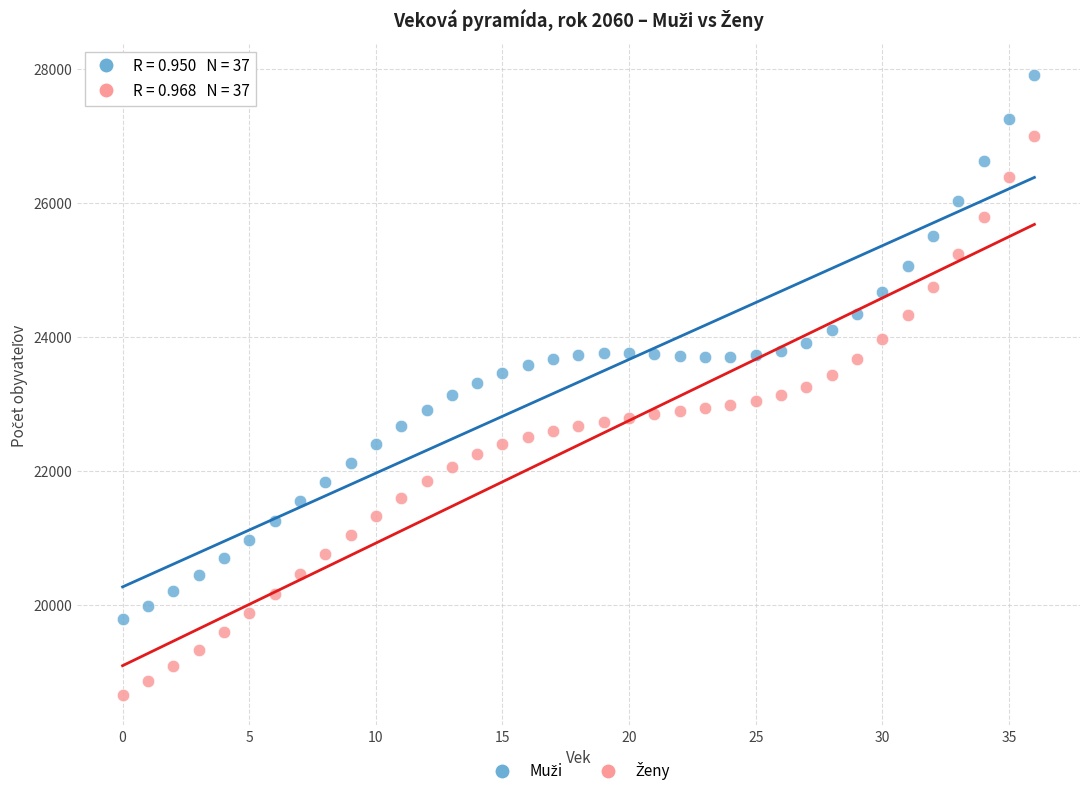

Across all data points, what is the range of Y values (max minus min)?

9235